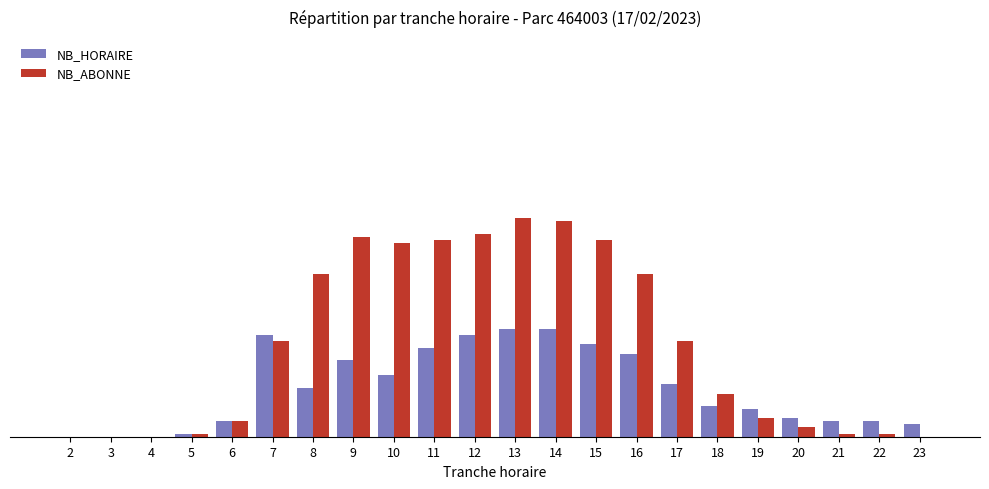

Between 17 and 23, which is larger?

17